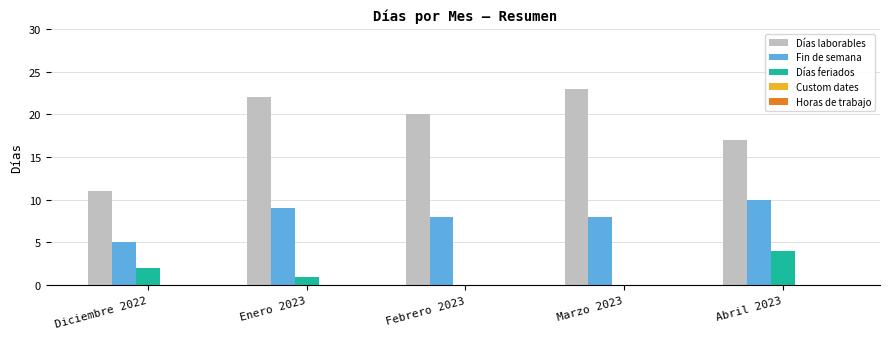

The value of Días laborables at Diciembre 2022 is 11. True or false?

True